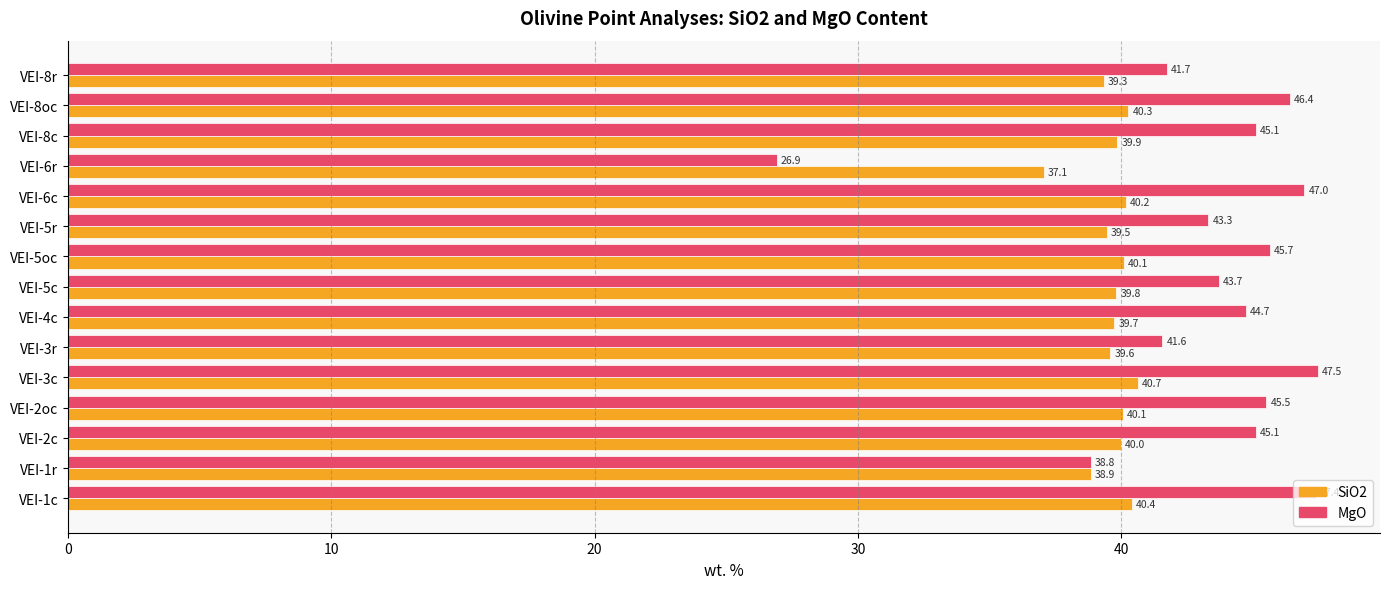

The value of MgO at VEI-8oc is 46.4. True or false?

True